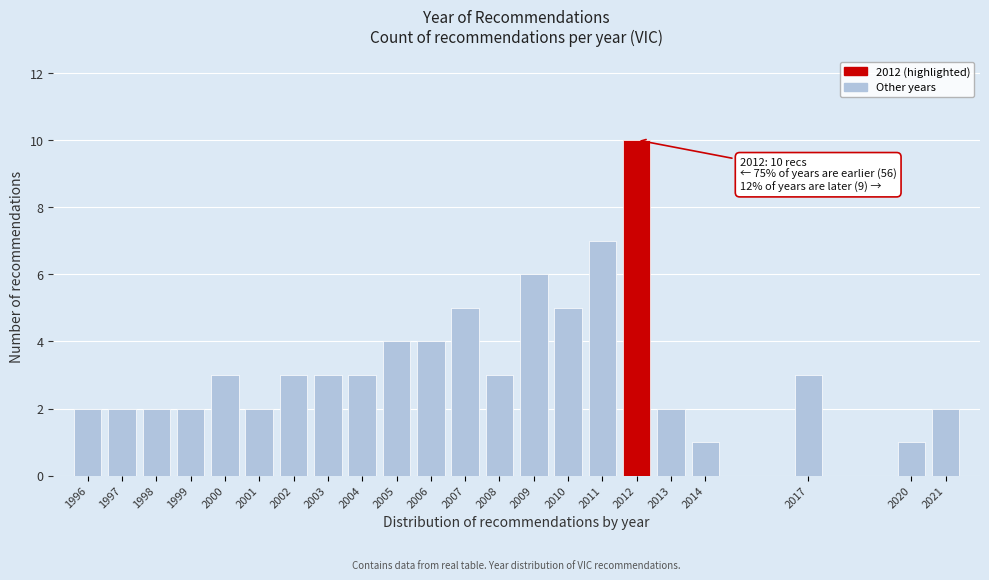

Reading left to right, list all the values displayed in this chart.

2	2	2	2	3	2	3	3	3	4	4	5	3	6	5	7	10	2	1	3	1	2